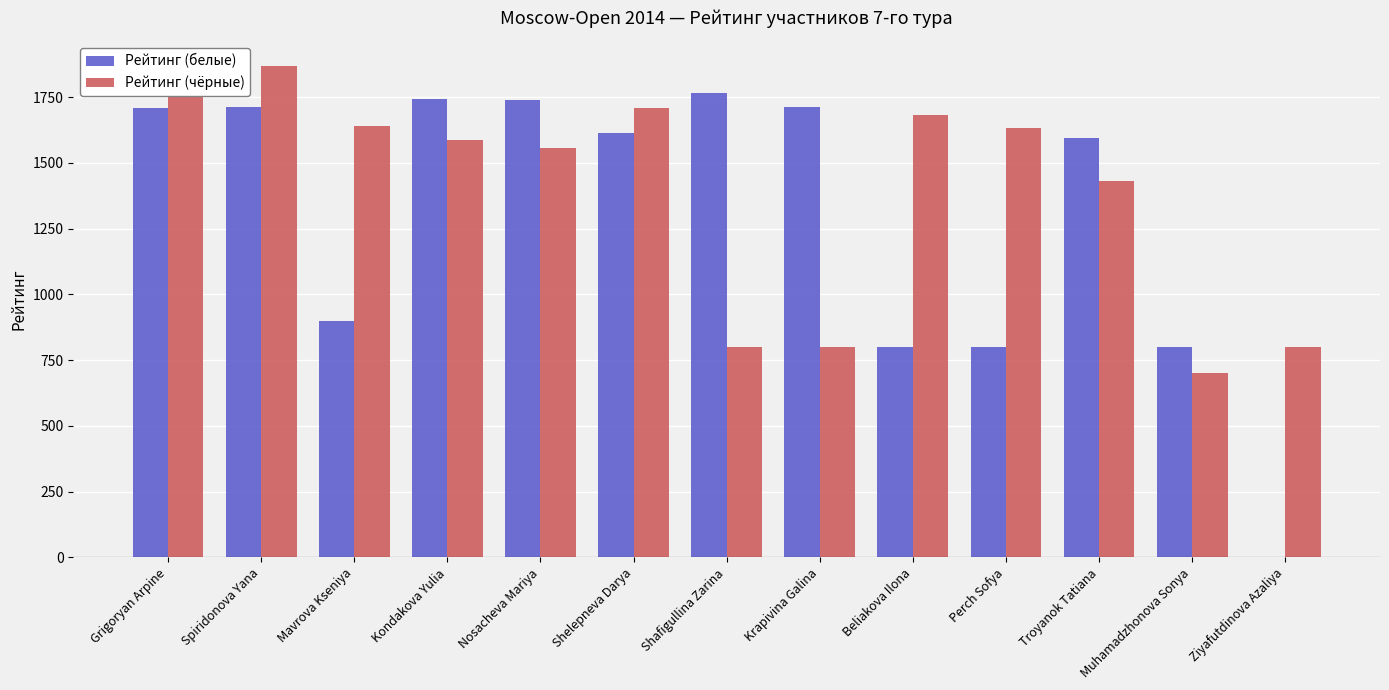

Which series has the largest total across all categories?

Рейтинг (чёрные)